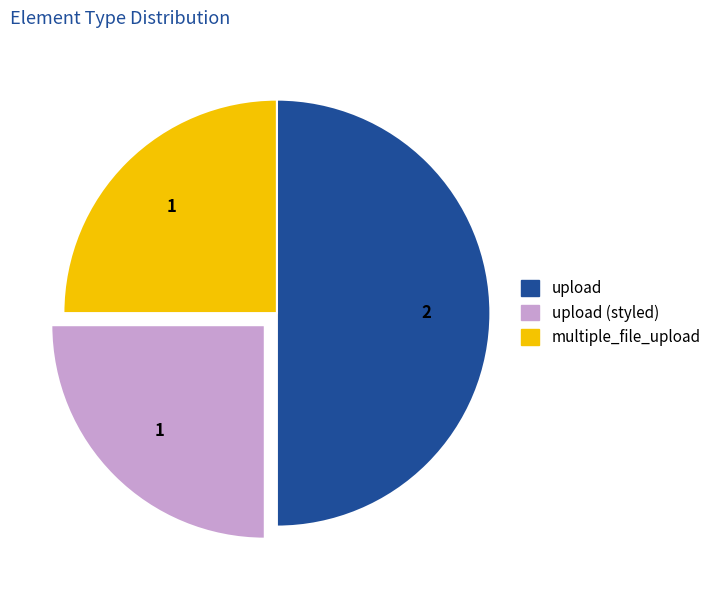

Count the number of slices in the pie.

3